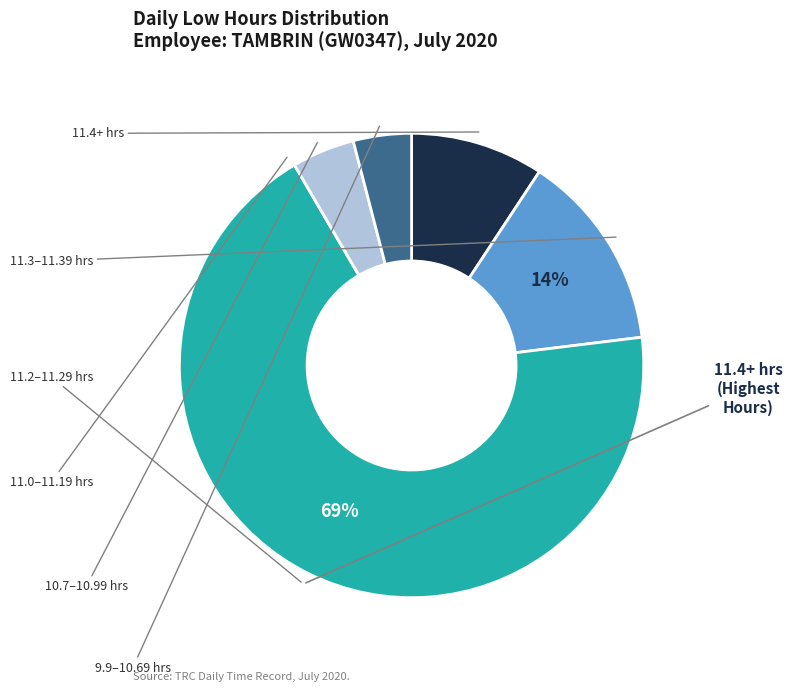

To the nearest percent, what is the average slice percentage?

17%